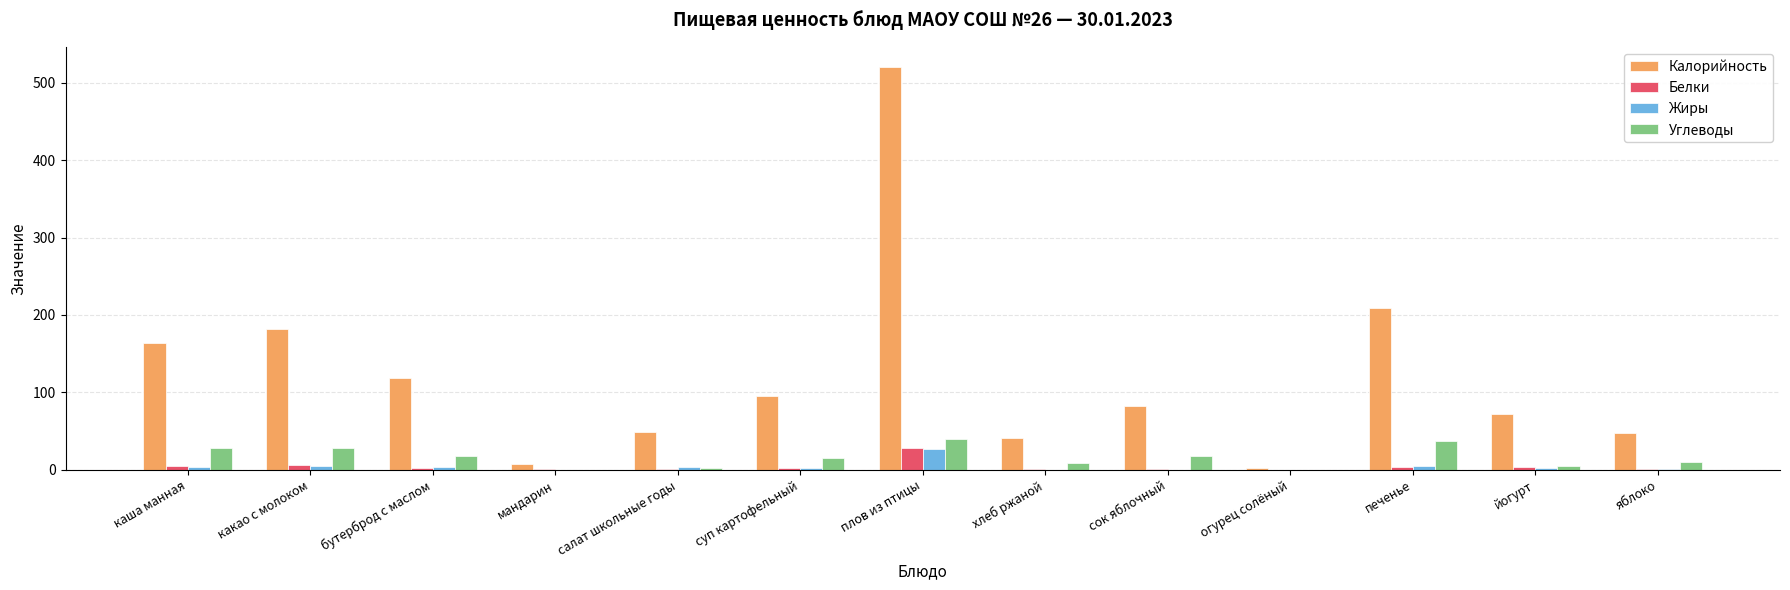

Where does the Белки series first go above 1?

каша манная